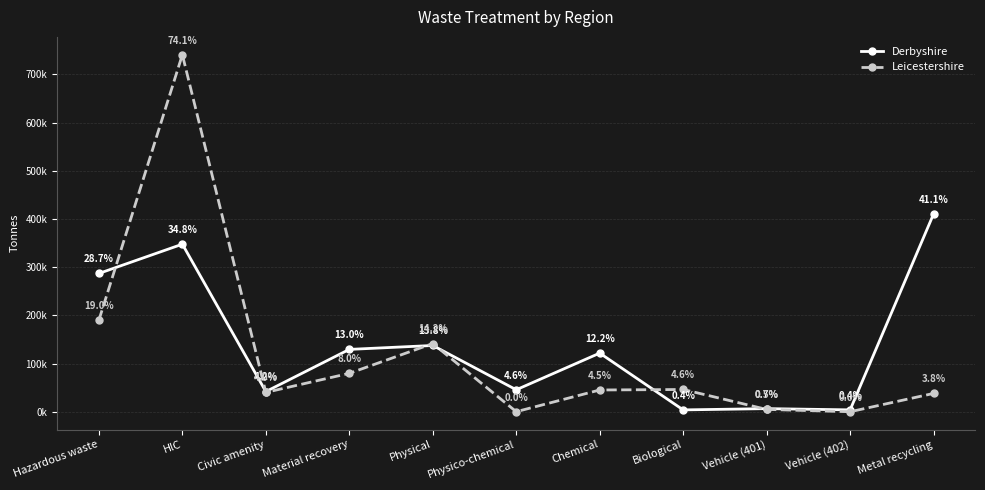

Which label corresponds to the largest value in the chart?

HlC